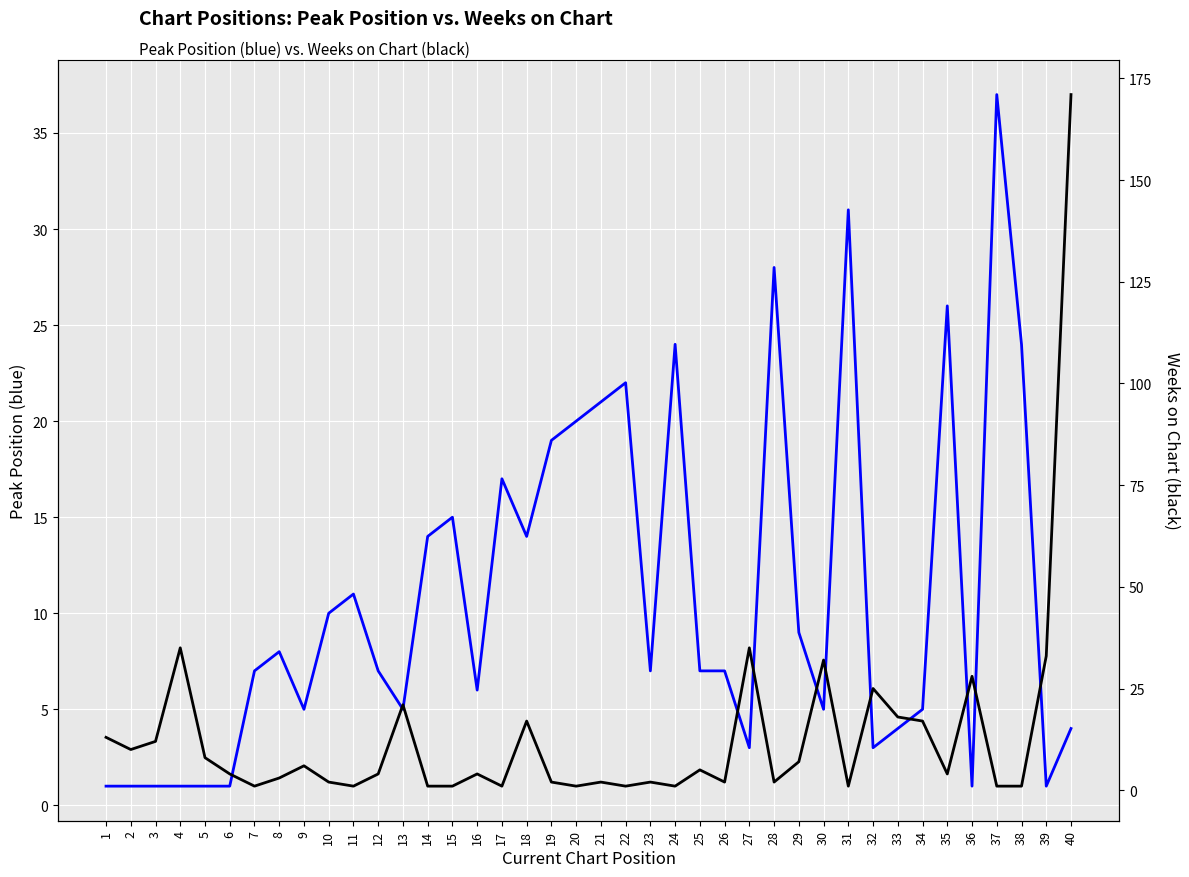

Between 40 and 23, which is larger?

23